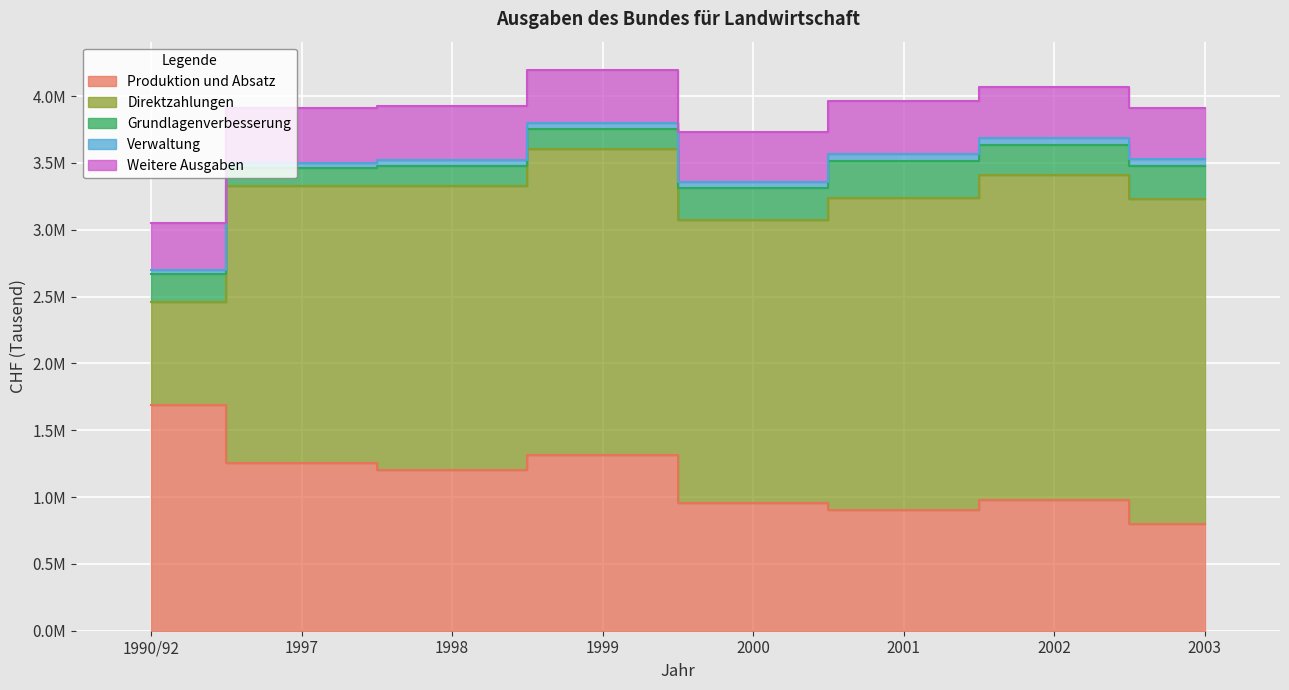

Which series changed the most between 2000 and 2002?

Direktzahlungen